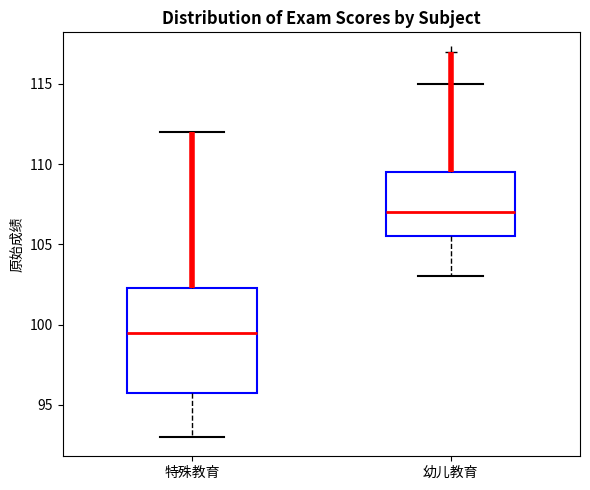

Where is the lower edge of the box for 幼儿教育 on the y-axis? The values are not printed on the chart, so give them approximately, as read against the axis.

105.5